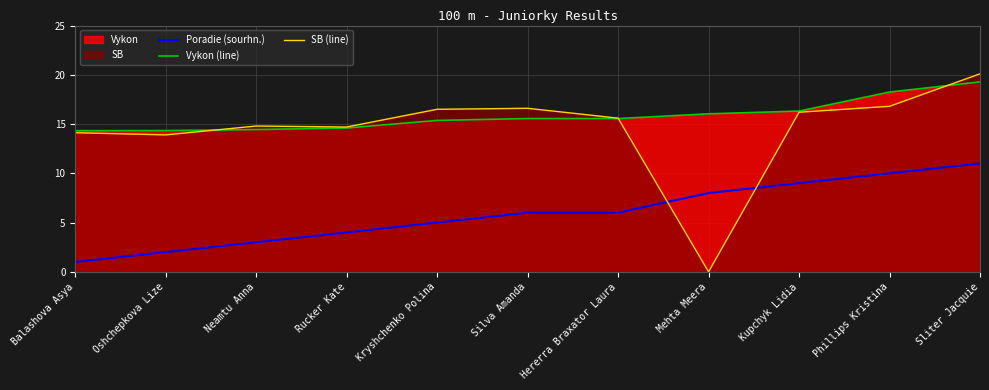

Reading left to right, transcribe all the data shown in this chart.

Poradie (sourhn.): 1.0	2.0	3.0	4.0	5.0	6.0	6.0	8.0	9.0	10.0	11.0
Vykon (line): 14.3	14.3	14.4	14.6	15.4	15.6	15.6	16.0	16.3	18.2	19.3
SB (line): 14.1	13.9	14.8	14.7	16.5	16.6	15.6	0.0	16.2	16.8	20.1